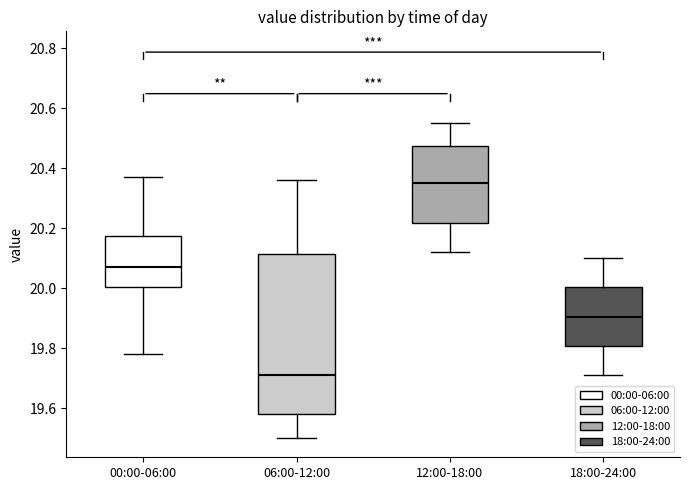

Which box is the tallest, from its lower edge to its upper edge?

06:00-12:00